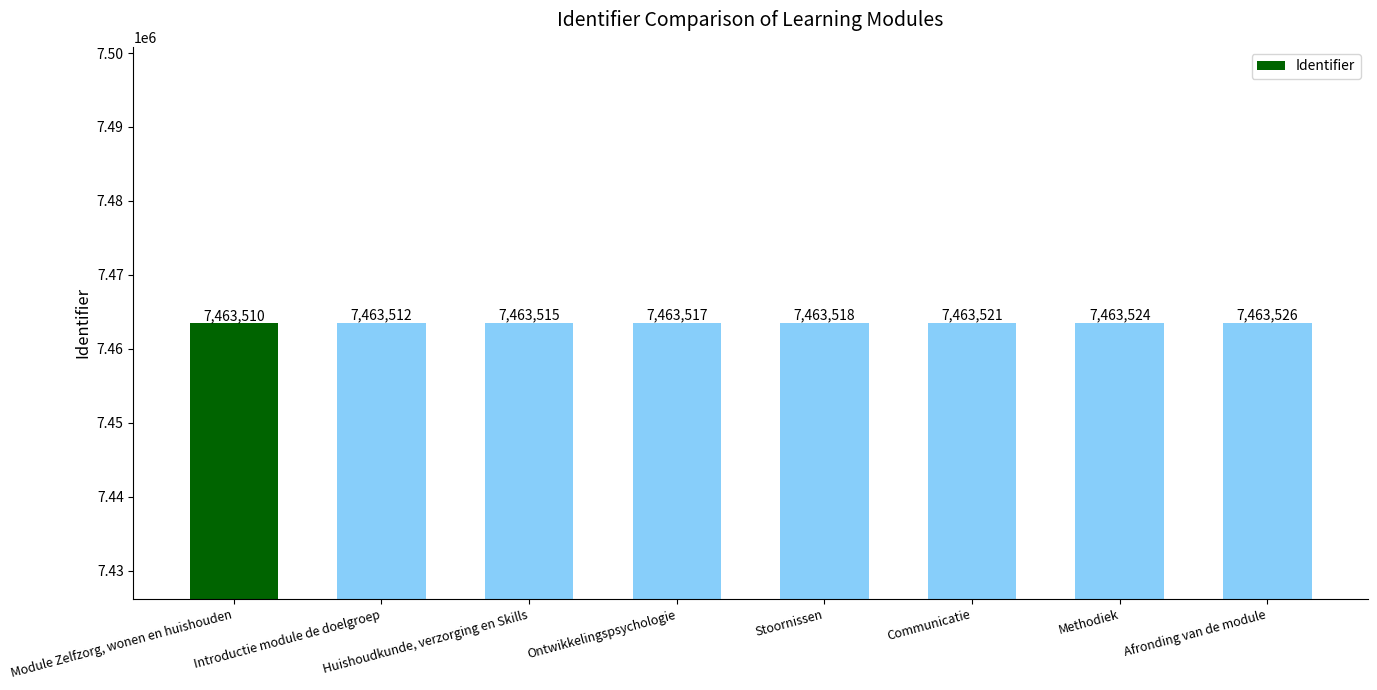

Reading right to left, transcribe all the data shown in this chart.

7463526	7463524	7463521	7463518	7463517	7463515	7463512	7463510